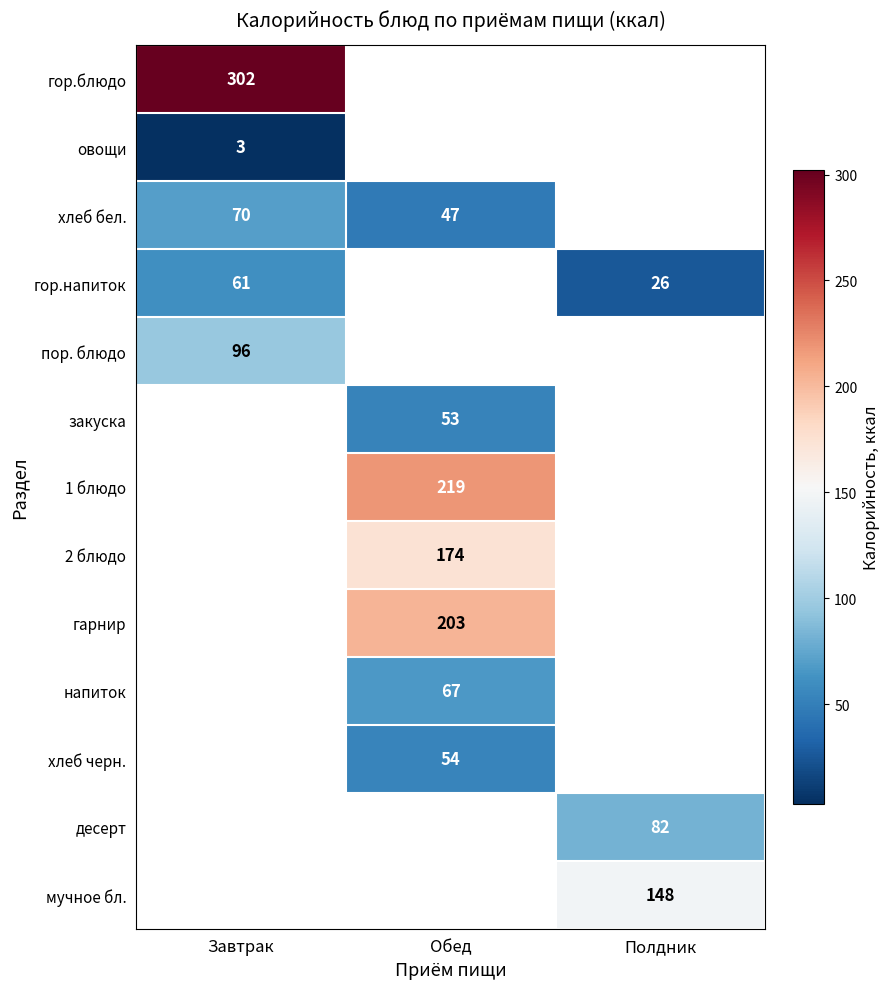

Is the value of 1 блюдо at Обед greater than the value of хлеб бел. at Завтрак?

Yes